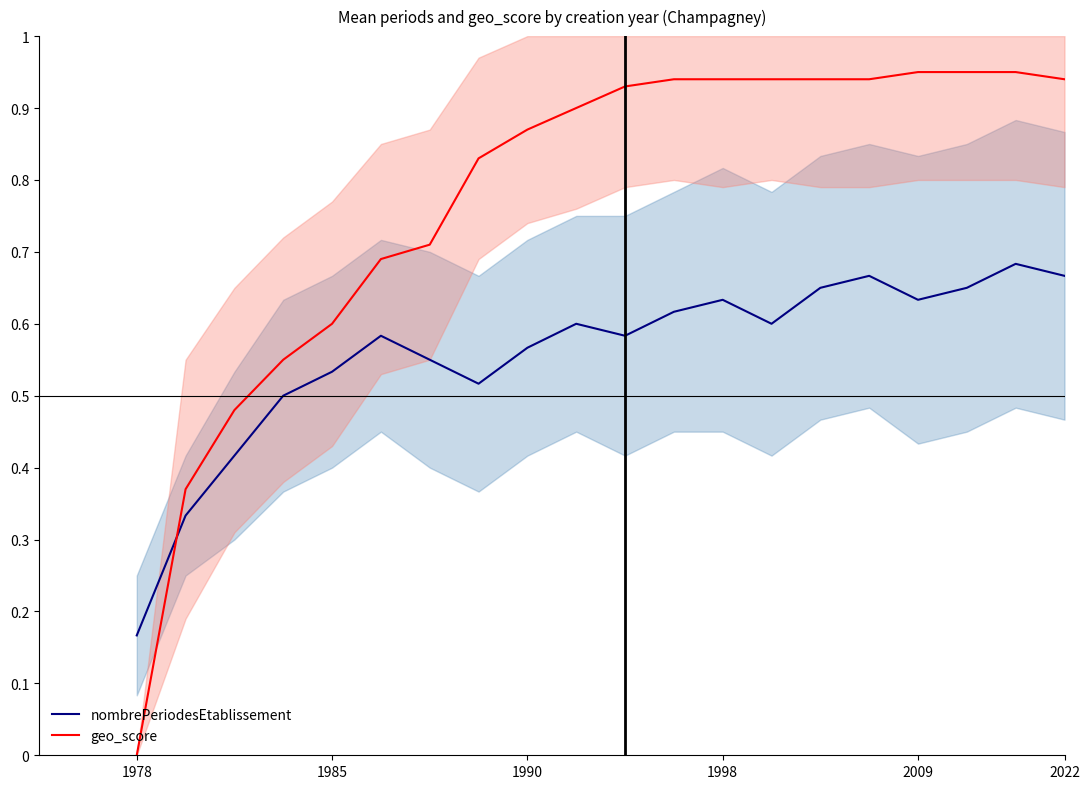

Which label corresponds to the smallest value in the chart?

1978